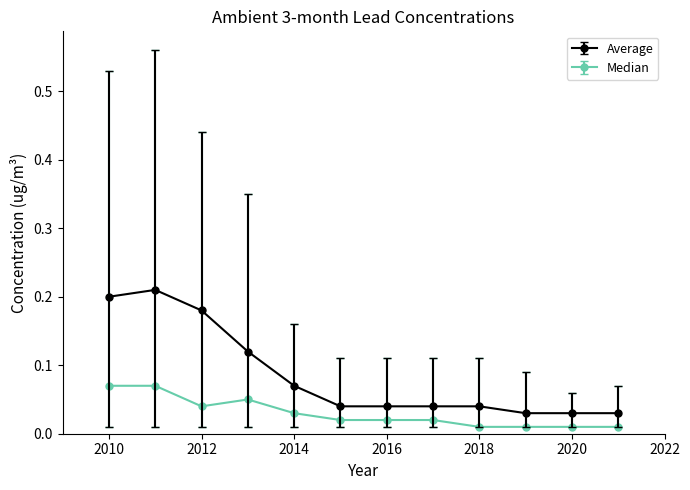

Which series has the largest total across all categories?

Average